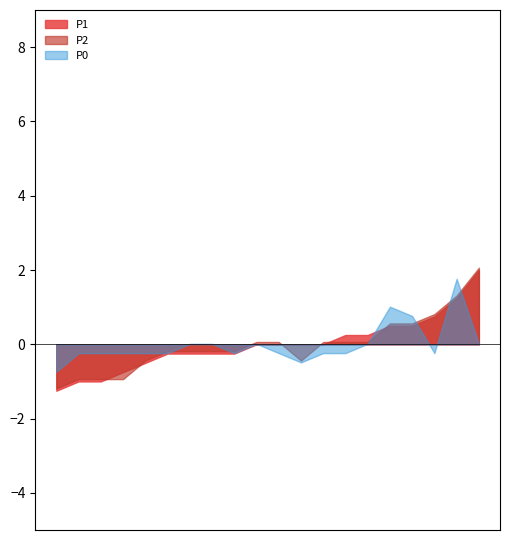

What is the minimum value shown in the chart?

-1.2